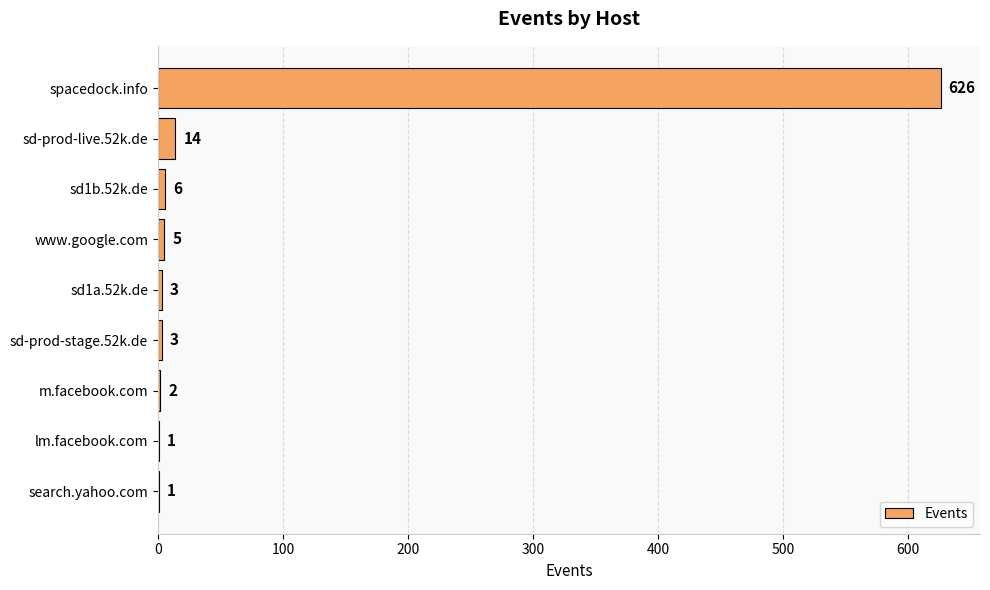

How many series are shown in this chart?

1